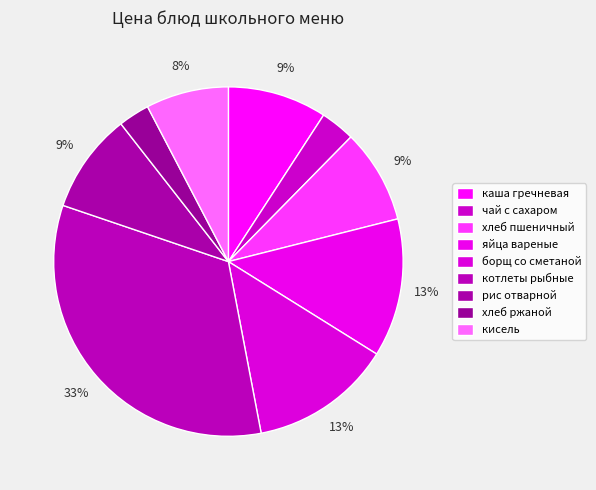

What percentage is NOT represented by каша гречневая?

90.8%